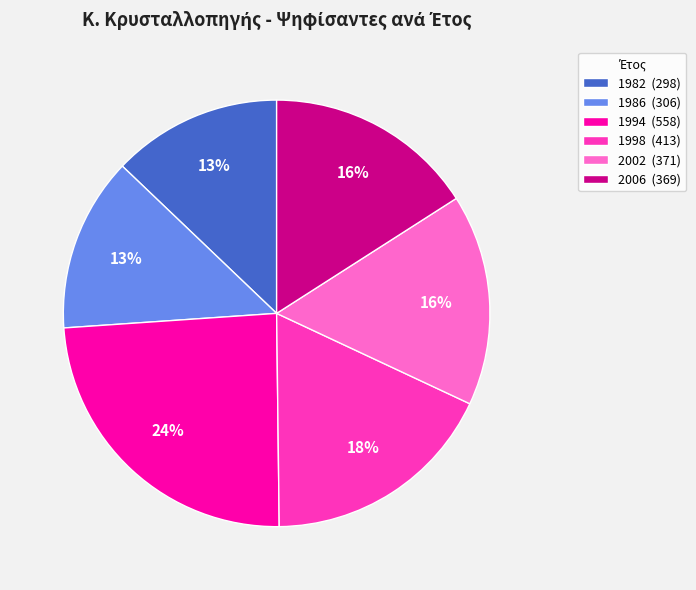

To the nearest percent, what portion does 1994 (558) represent?

24%